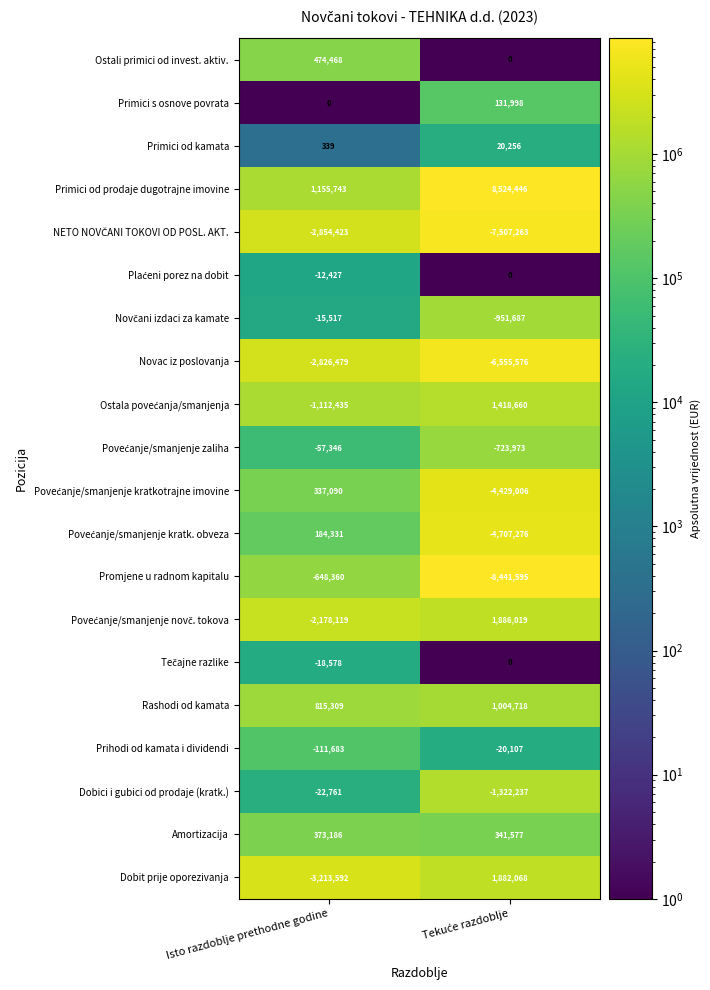

The Amortizacija series shows 235670 at Isto razdoblje prethodne godine. True or false?

False